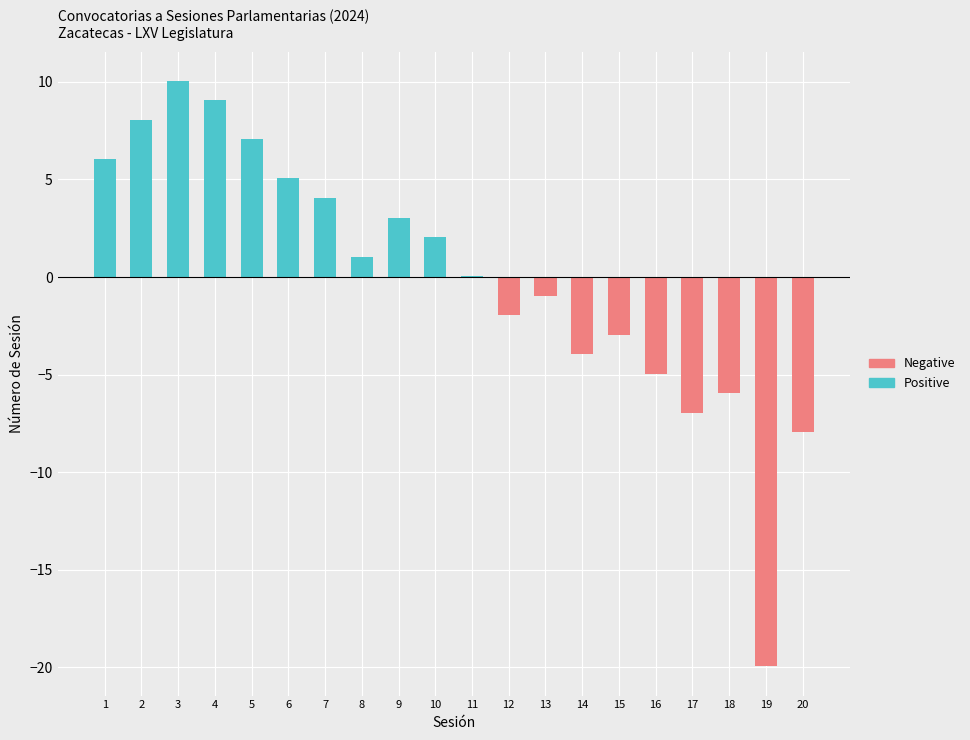

Which label corresponds to the largest value in the chart?

3